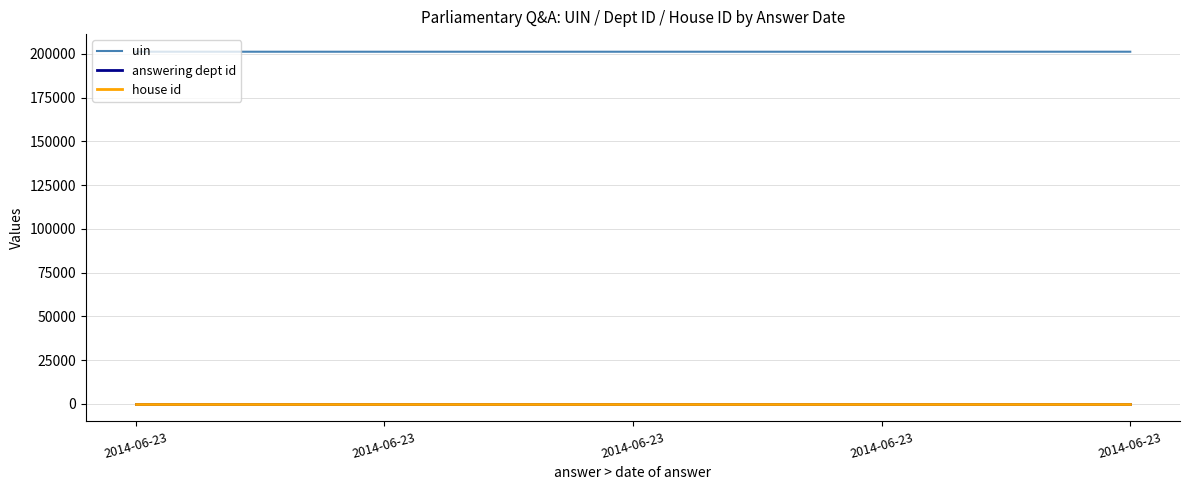

How many interior local valleys does the uin series have?

1